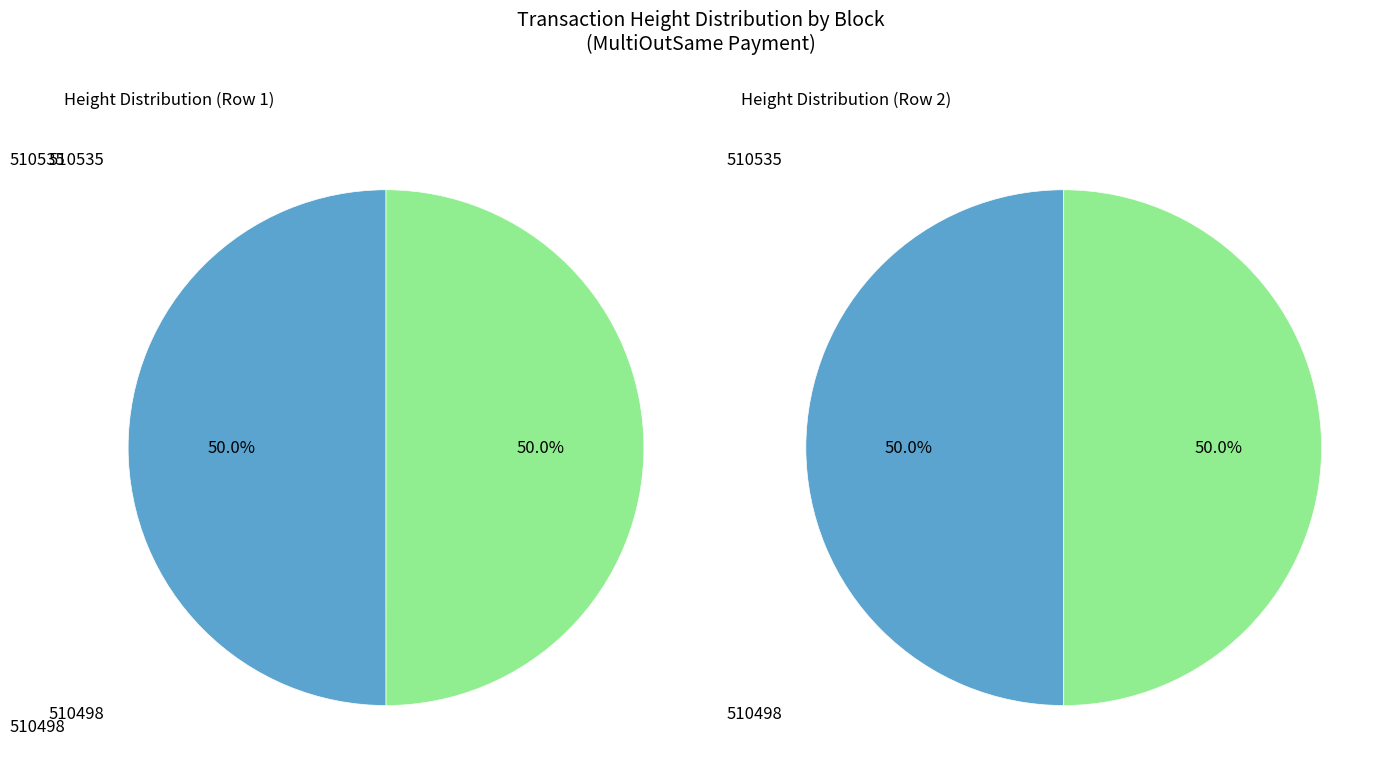

Rank the categories by value from highest to lowest.

510535, 510498